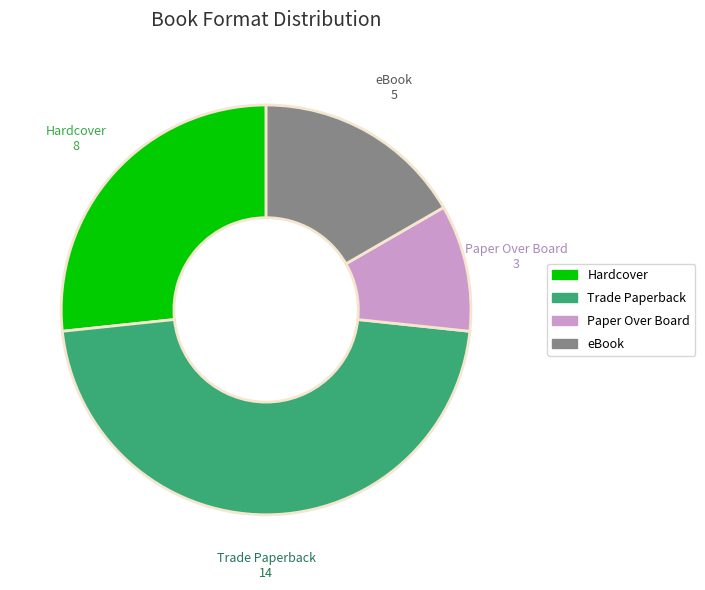

The Trade Paperback slice represents 58% of the pie. True or false?

False